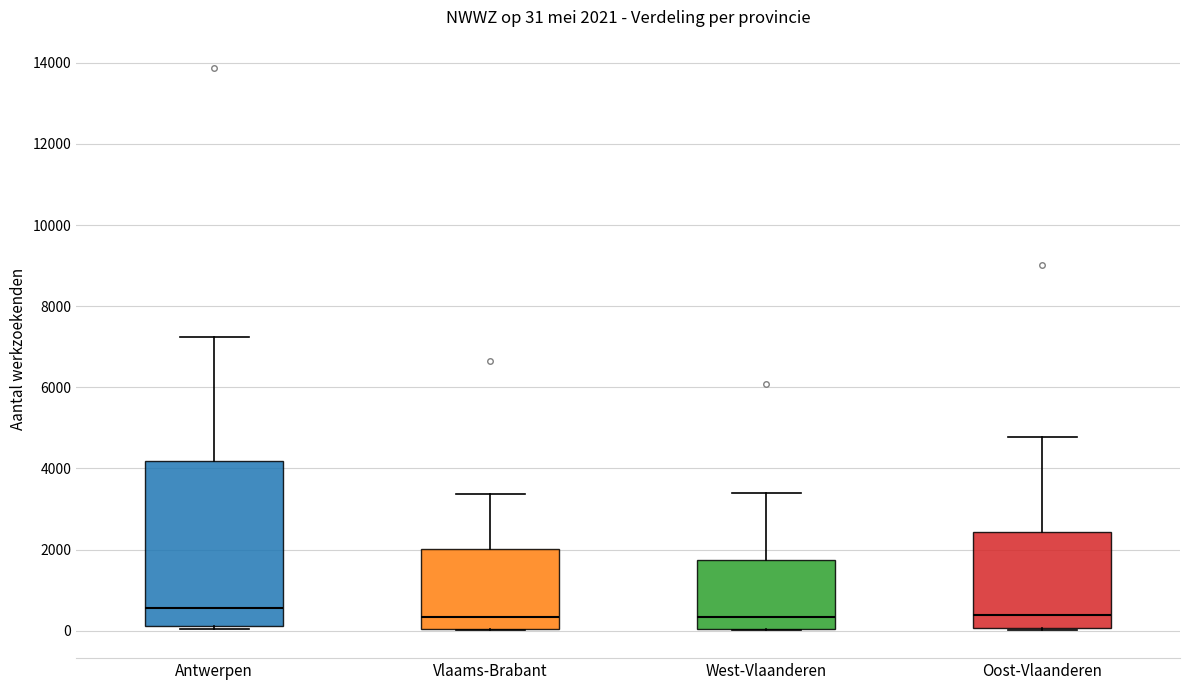

Comparing the boxes themselves (not the whiskers), which one is the tallest?

Antwerpen